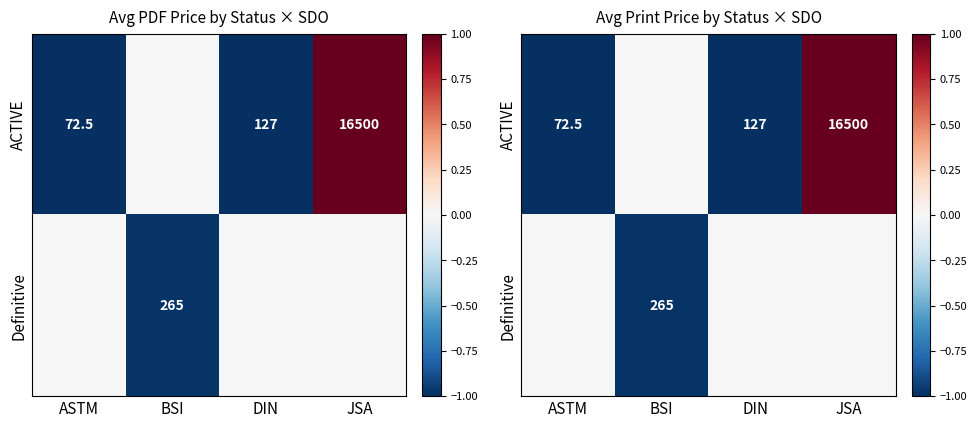

At which category does the chart reach its minimum across all series?

ASTM